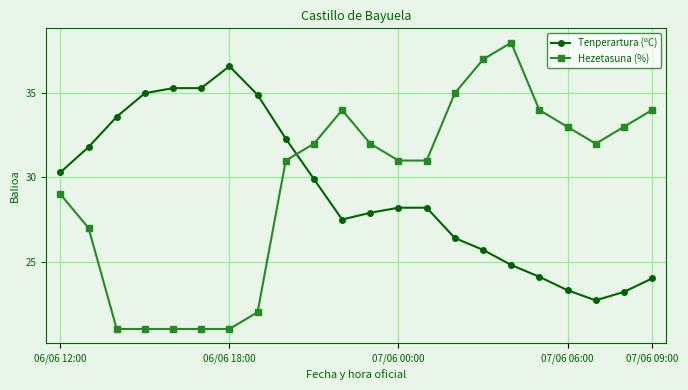

Which series has the largest total across all categories?

Hezetasuna (%)